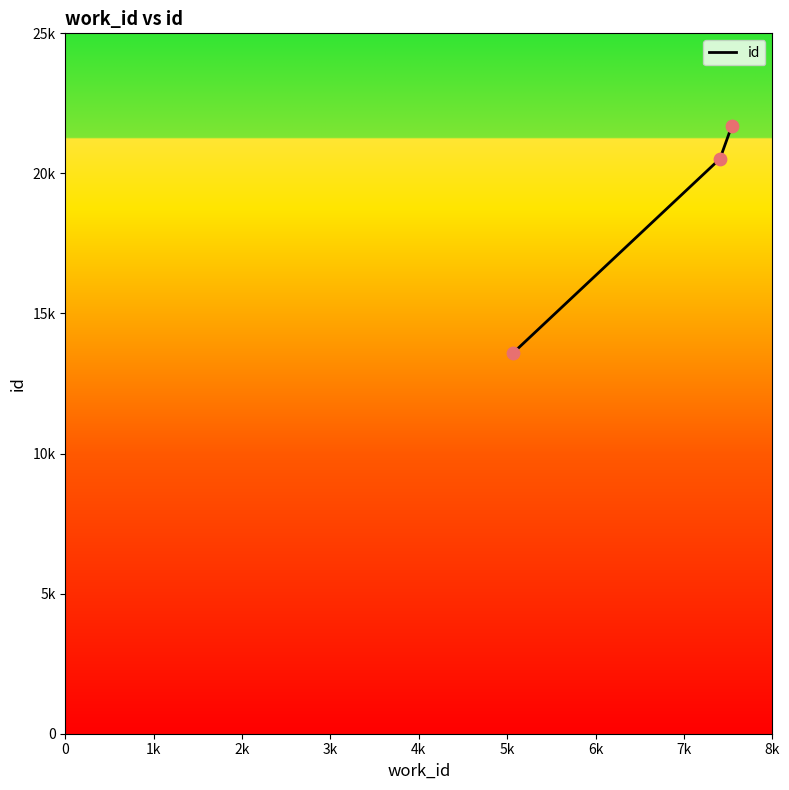

Is this an area chart (filled region under the line)?

No